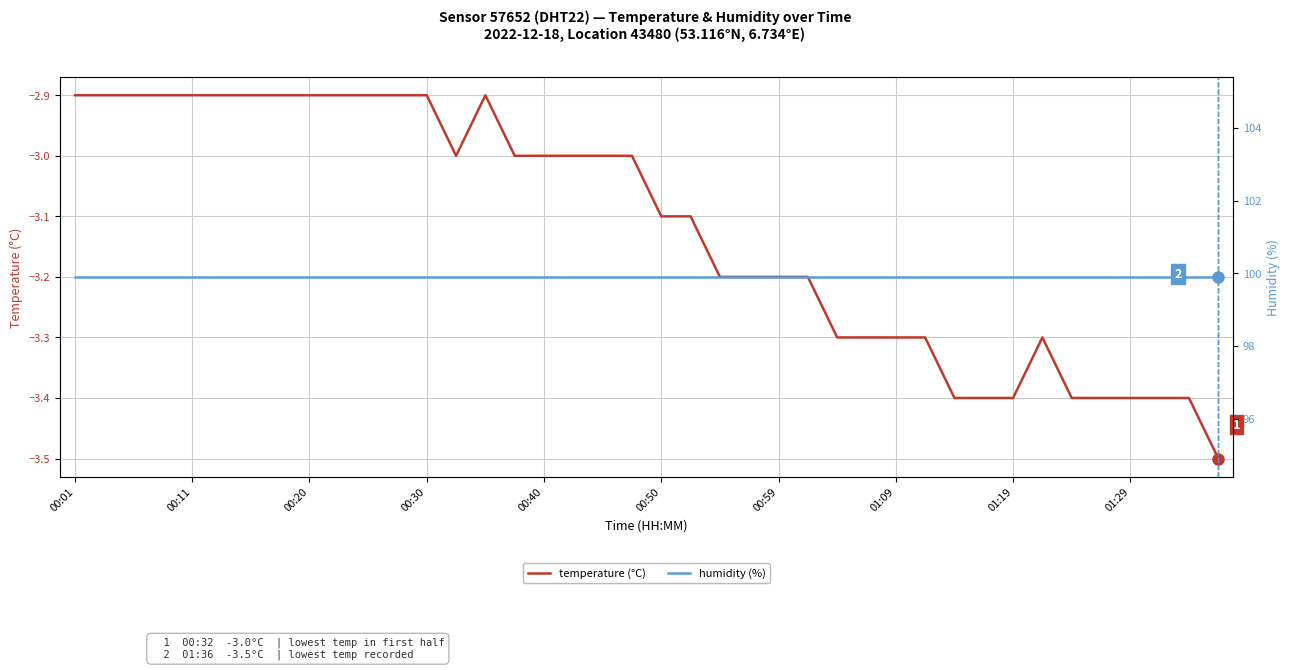

What is the highest value of the temperature (°C) series?

-2.9